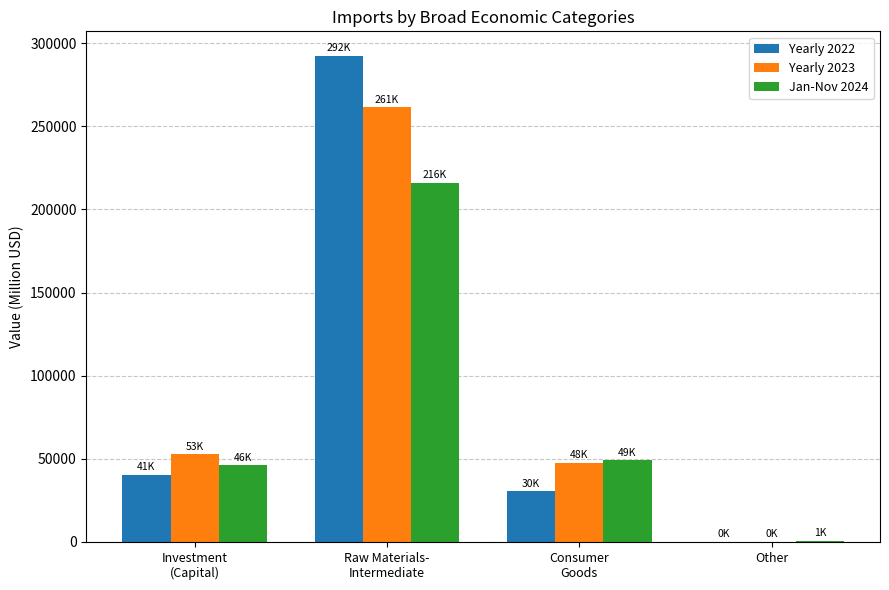

At which label does Jan-Nov 2024 reach its peak?

Raw Materials-
Intermediate